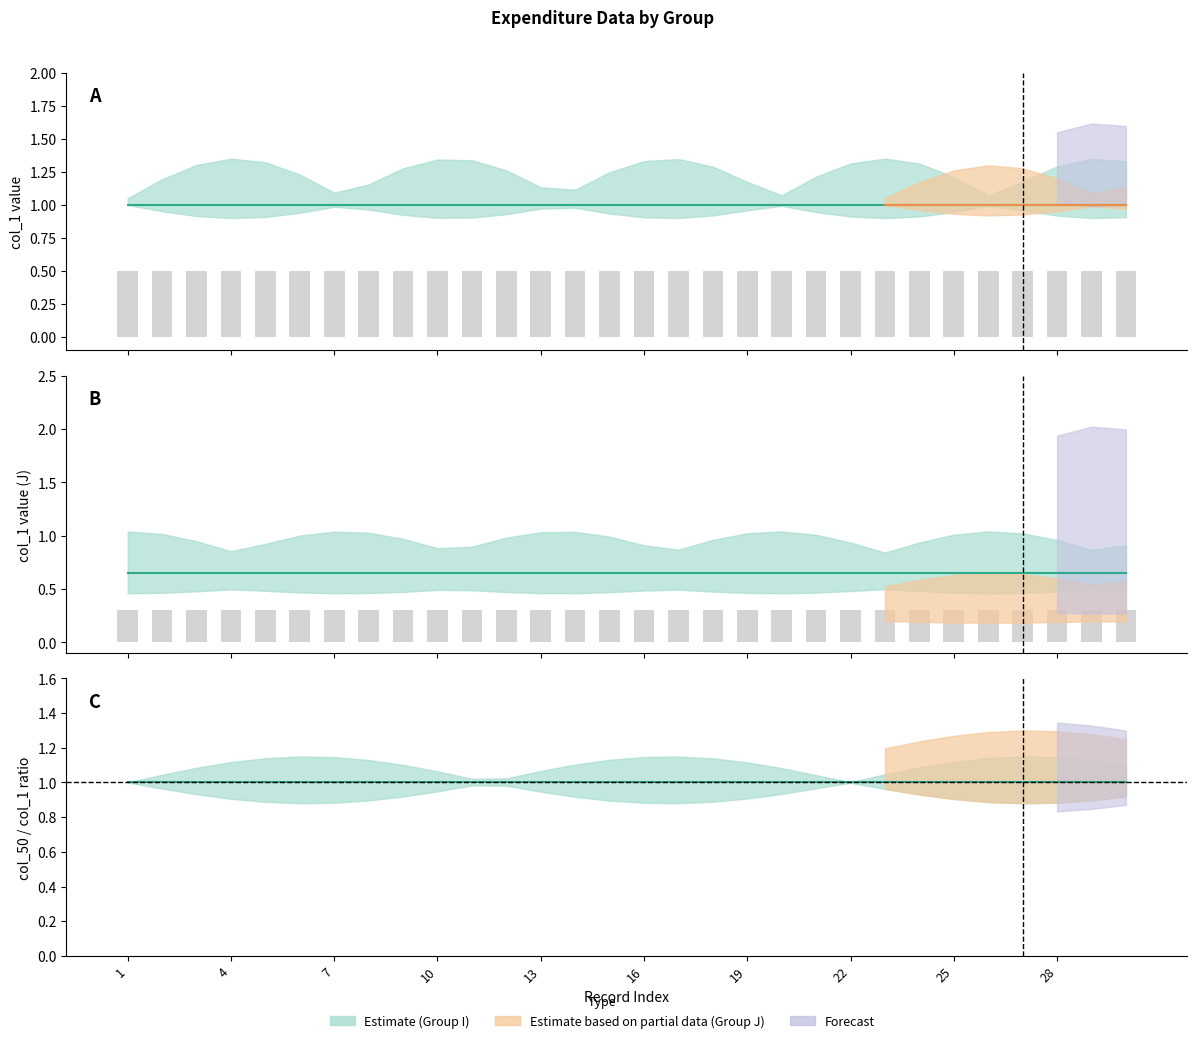

Between 19 and 7, which is larger?

19